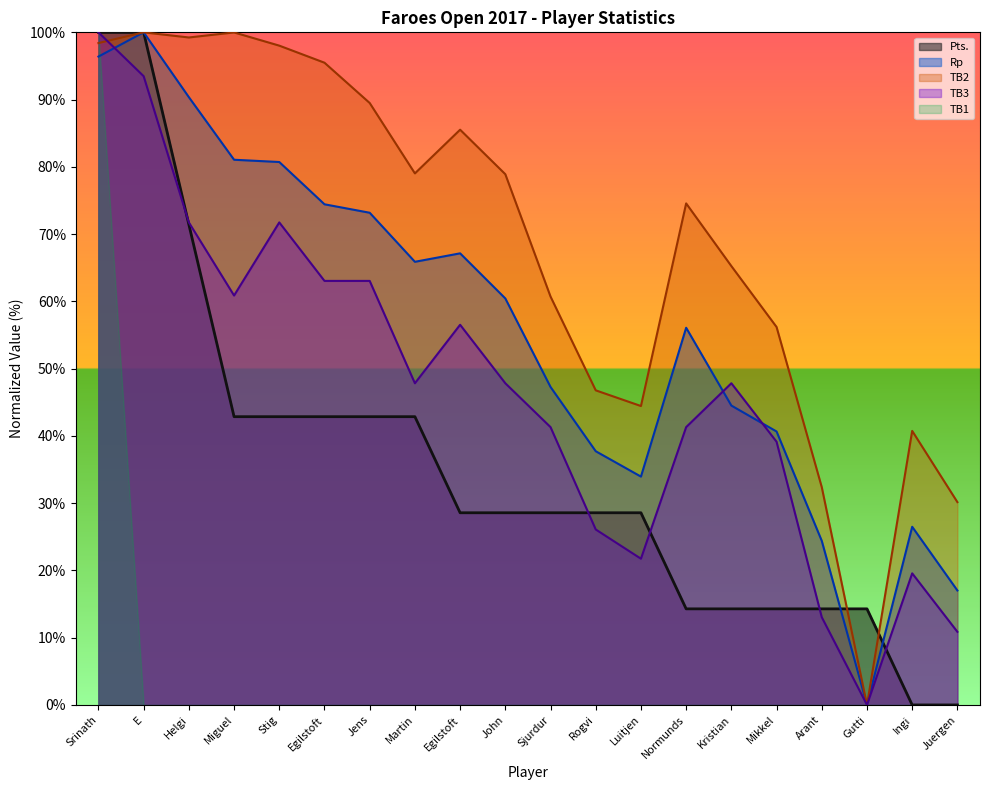

What position from the left is KLEINERT Juergen?

20